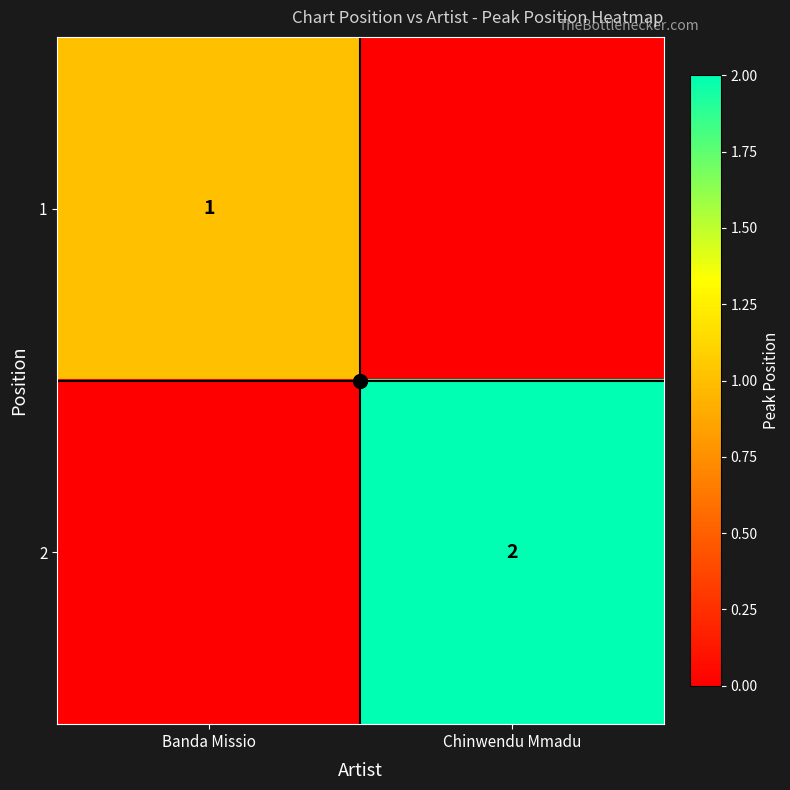

What is the maximum value shown in the chart?

2